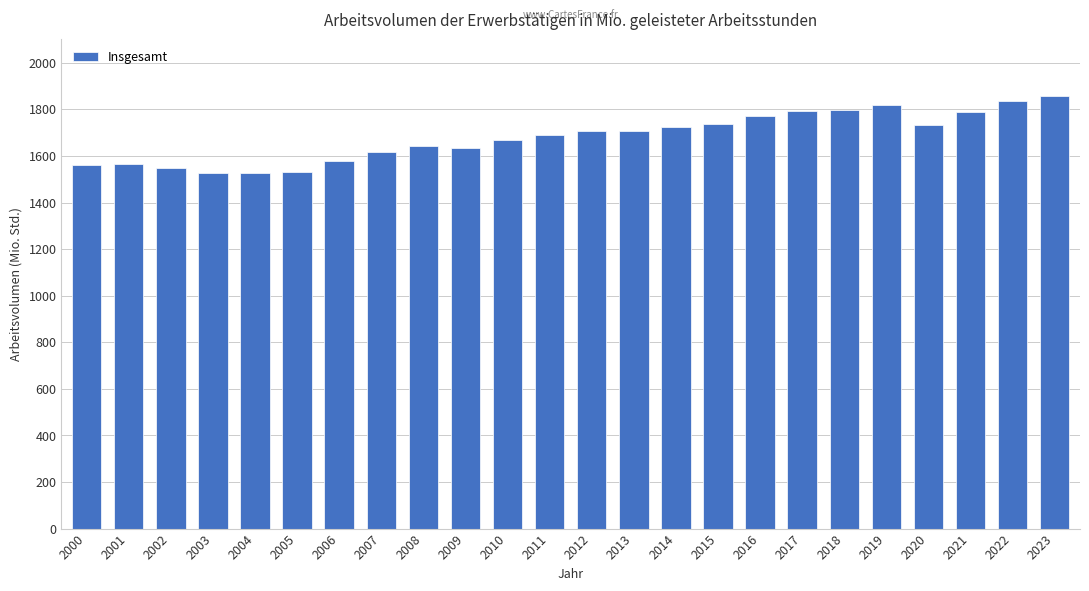

What is the greatest value displayed?

1856.1